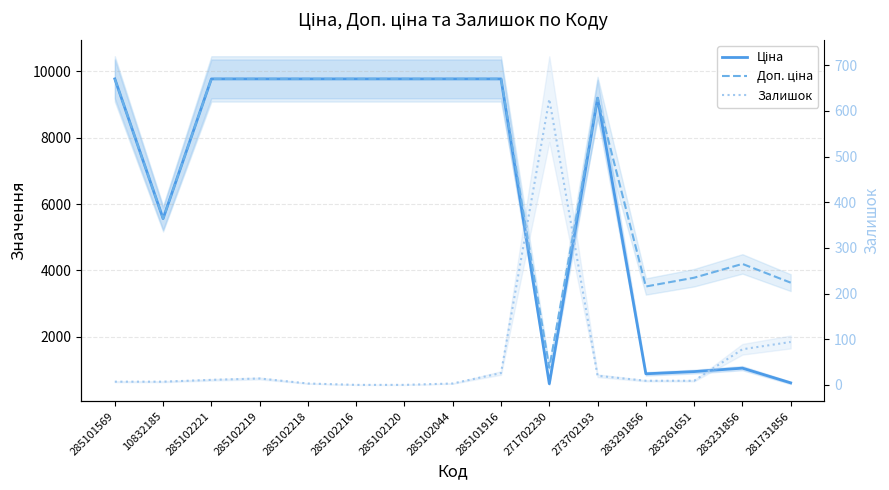

What is the label of the 15th point from the left?

281731856